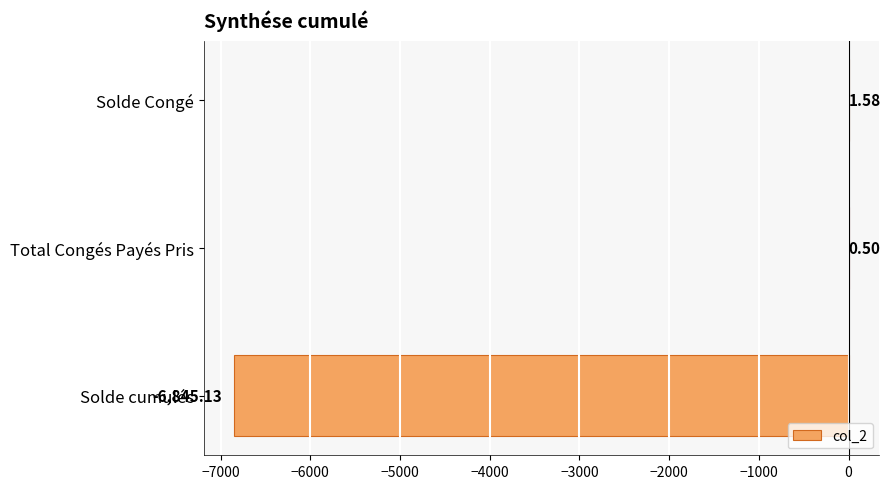

What is the sum of the values at Total Congés Payés Pris and Solde cumulés?

-6844.6